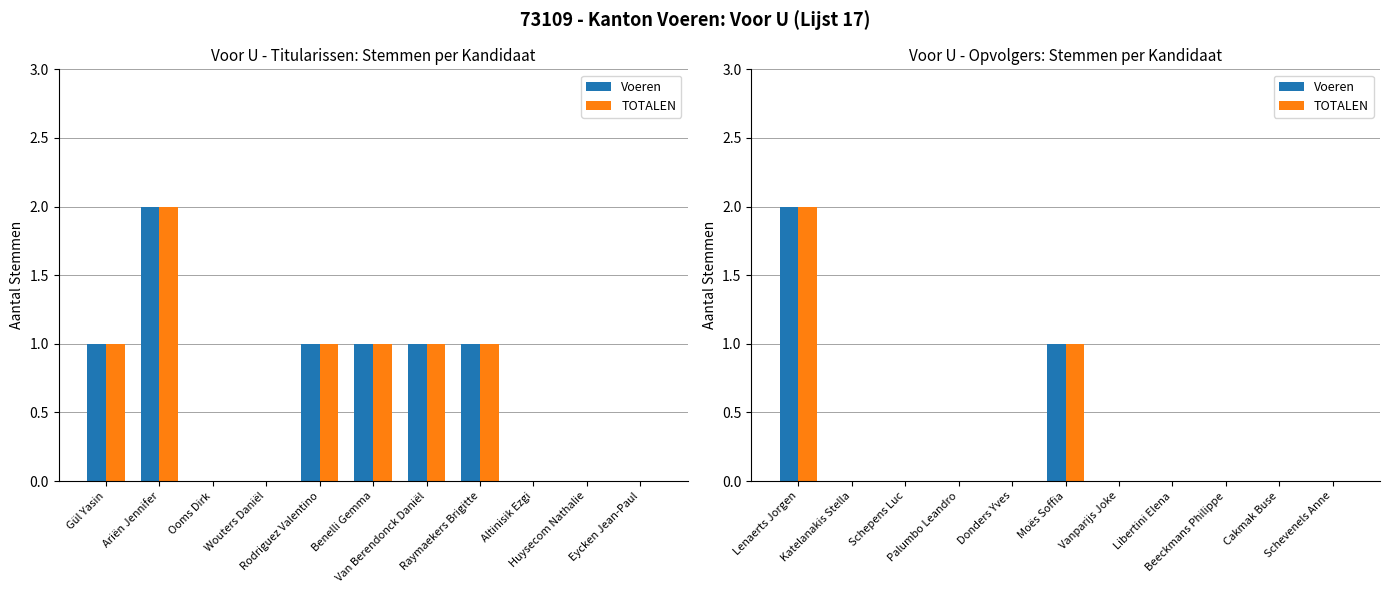

Between Palumbo Leandro and Moës Soffia, which series saw the biggest shift?

Voeren